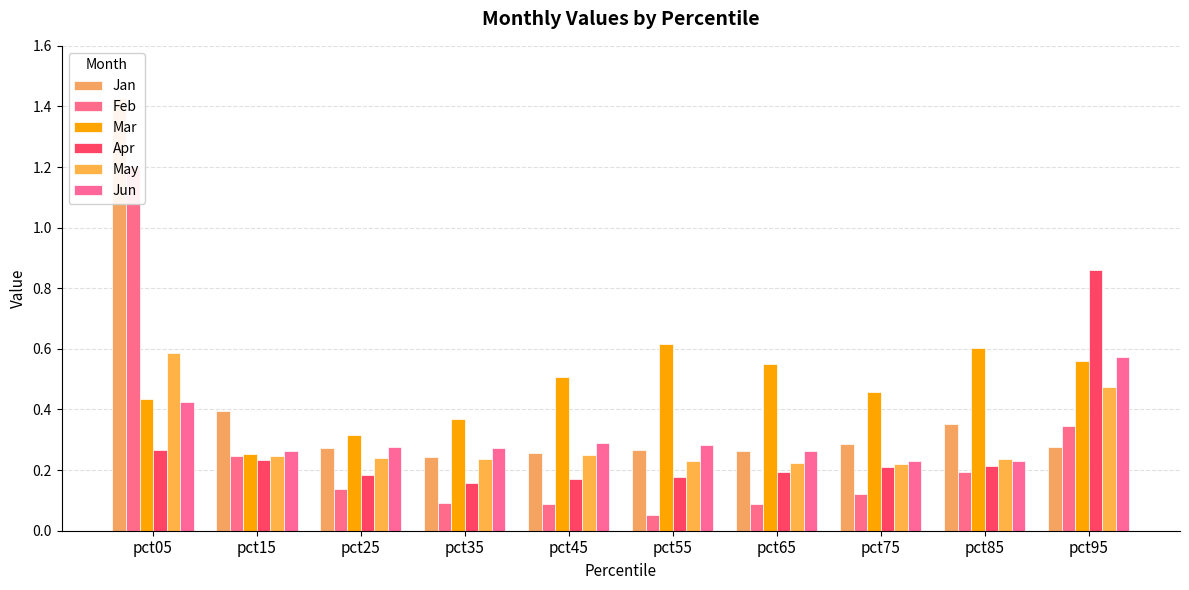

Rank the series by their maximum value, from highest to lowest.

Jan, Feb, Apr, Mar, May, Jun